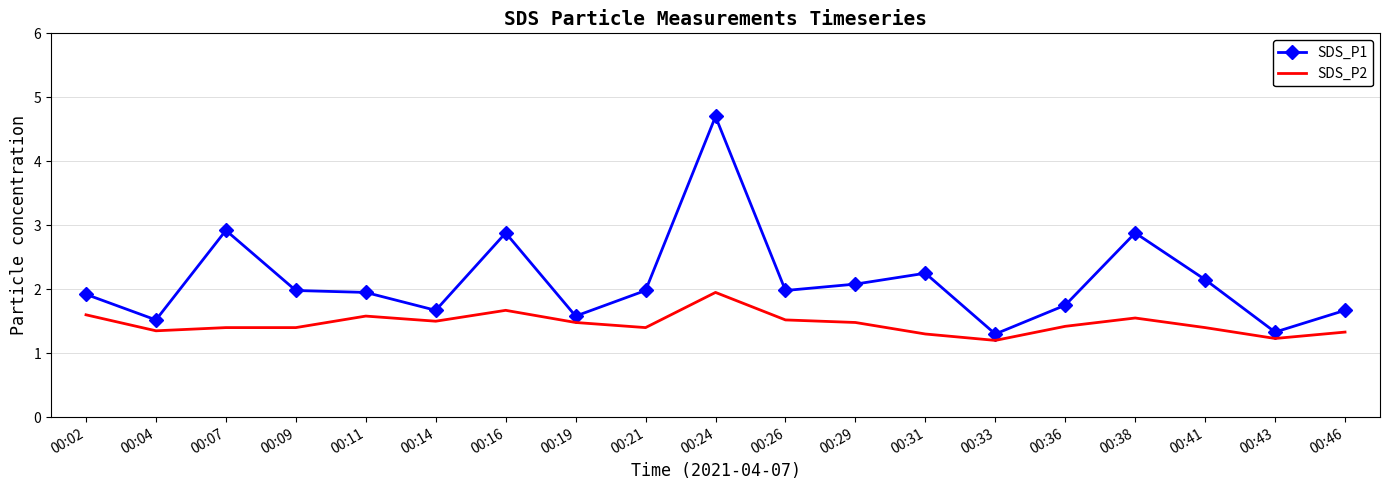

True or false: SDS_P1 has a value of 2.0 at 00:26.

True